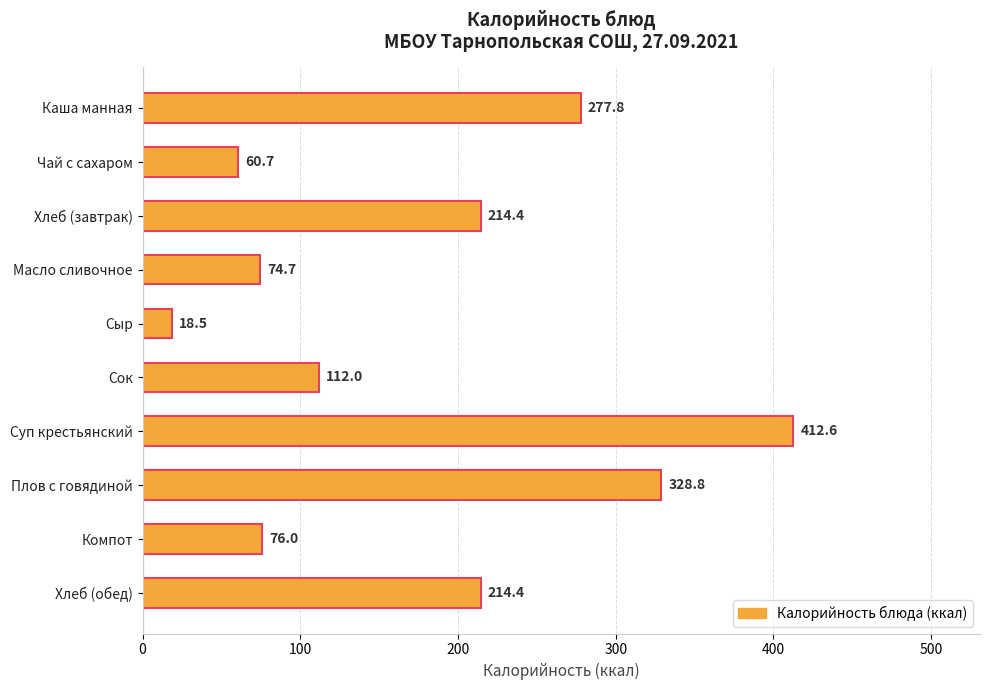

Reading top to bottom, transcribe all the data shown in this chart.

Каша манная=277.8	Чай с сахаром=60.7	Хлеб (завтрак)=214.4	Масло сливочное=74.7	Сыр=18.5	Сок=112.0	Суп крестьянский=412.6	Плов с говядиной=328.8	Компот=76.0	Хлеб (обед)=214.4